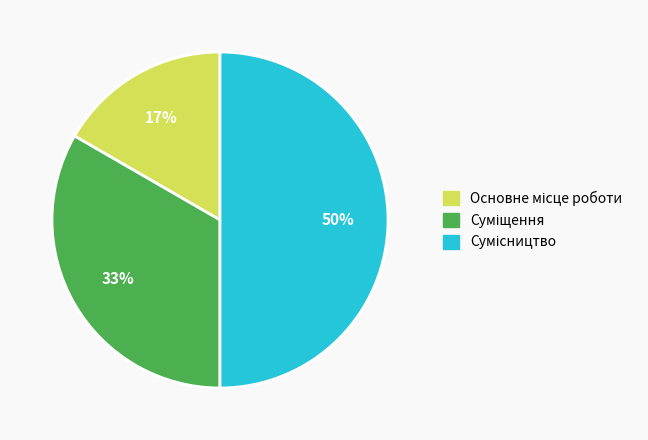

To the nearest percent, what is the average slice percentage?

33%